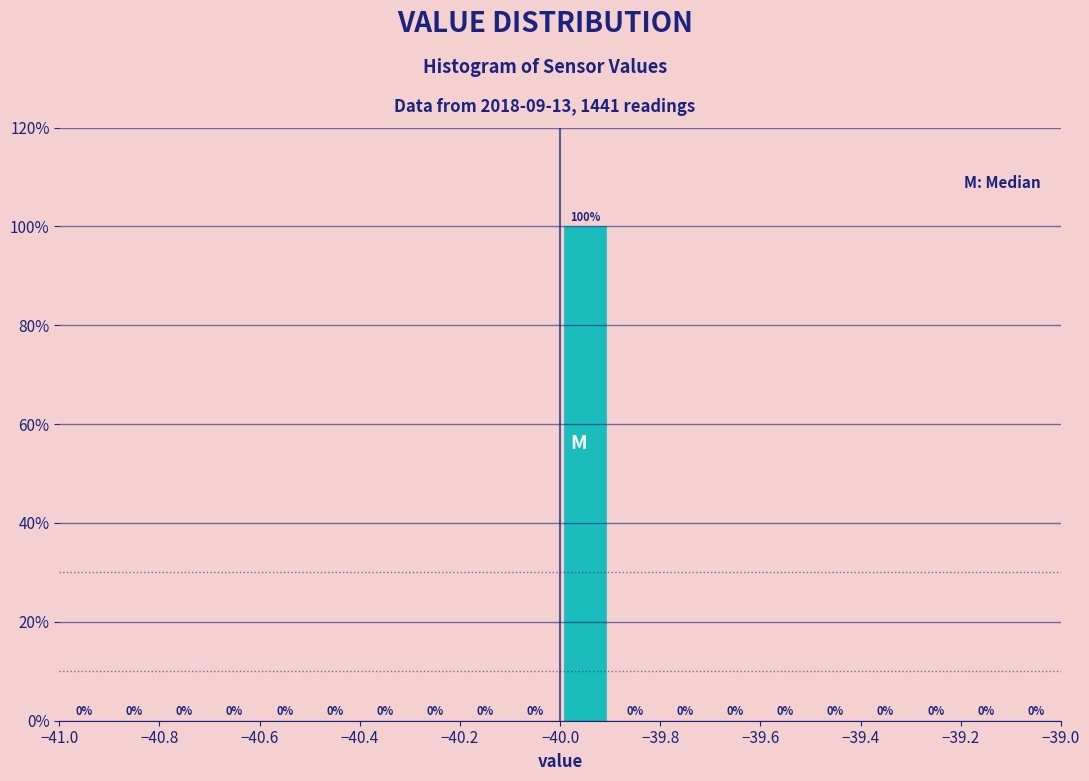

Reading left to right, transcribe this chart: for each bar, give the range it covers on the x-axis and its height.

-41.0 to -40.9: 0
-40.9 to -40.8: 0
-40.8 to -40.7: 0
-40.7 to -40.6: 0
-40.6 to -40.5: 0
-40.5 to -40.4: 0
-40.4 to -40.3: 0
-40.3 to -40.2: 0
-40.2 to -40.1: 0
-40.1 to -40.0: 0
-40.0 to -39.9: 100
-39.9 to -39.8: 0
-39.8 to -39.7: 0
-39.7 to -39.6: 0
-39.6 to -39.5: 0
-39.5 to -39.4: 0
-39.4 to -39.3: 0
-39.3 to -39.2: 0
-39.2 to -39.1: 0
-39.1 to -39.0: 0